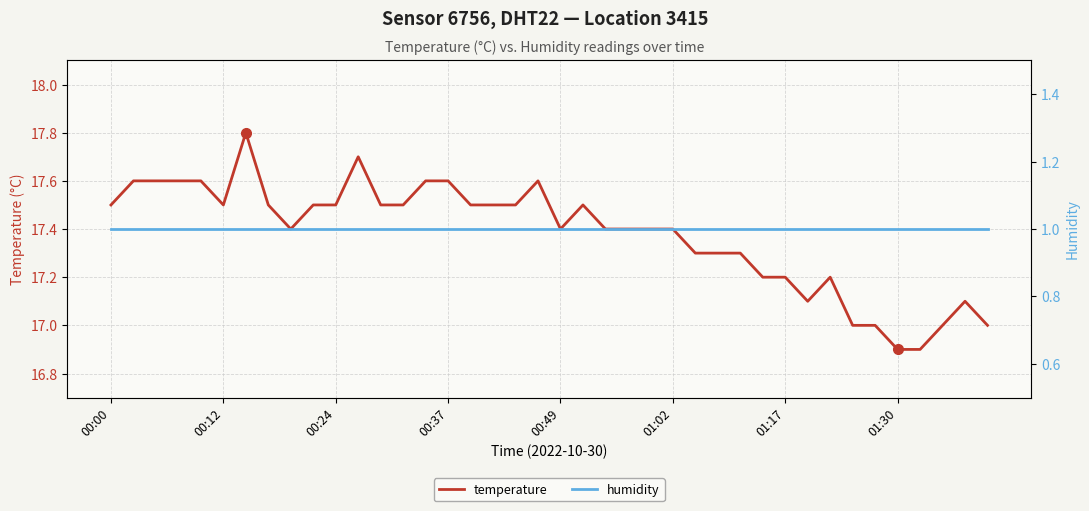

What is the label of the 12th point from the left?

11